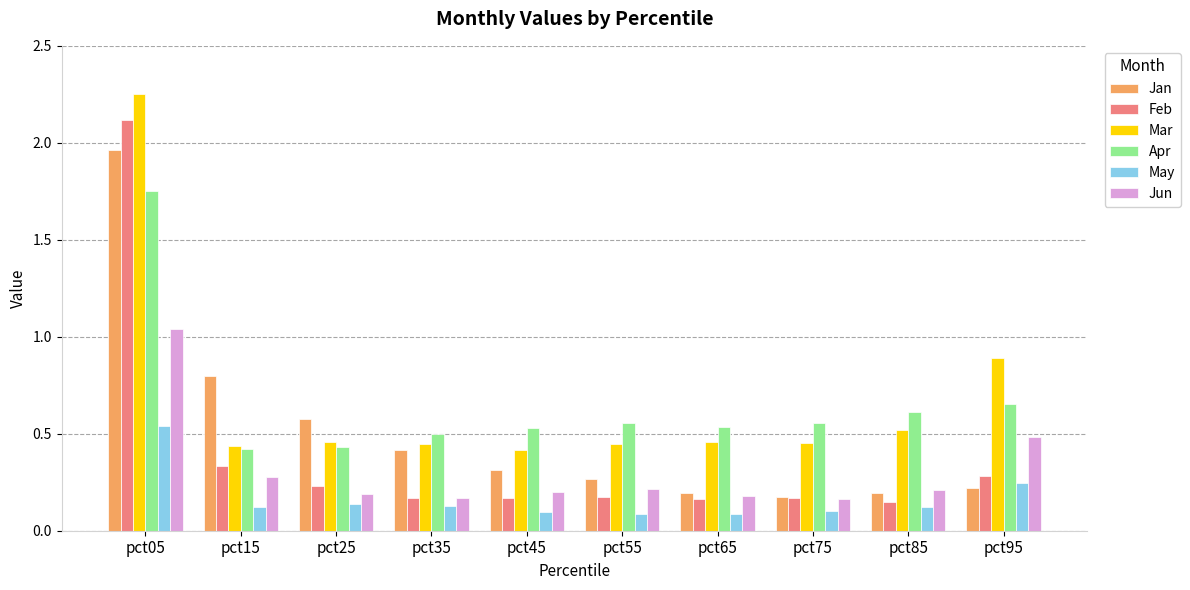

True or false: Apr has a value of 0.8 at pct45.

False